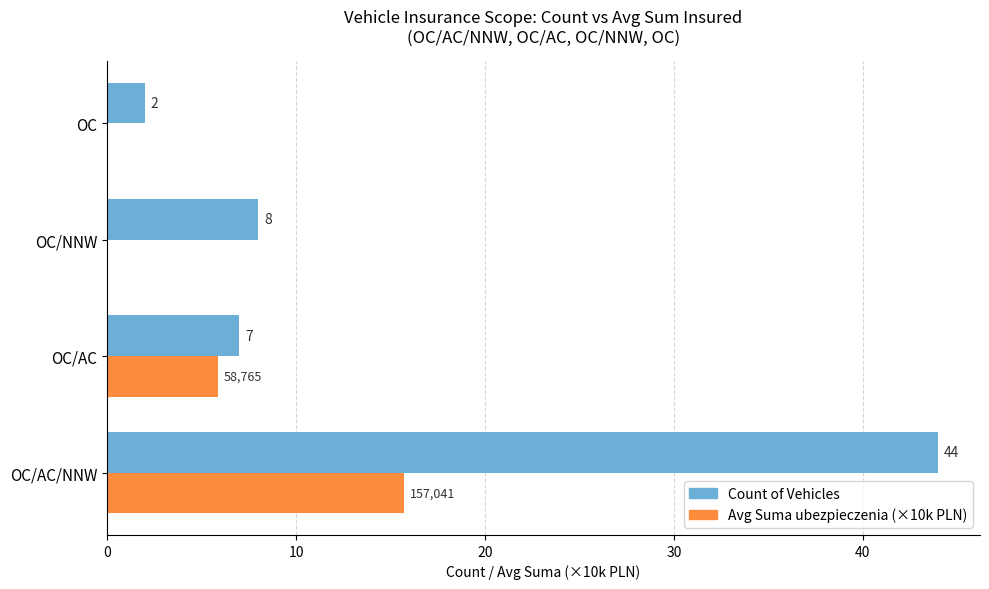

Which series changed the most between OC/NNW and OC?

Count of Vehicles